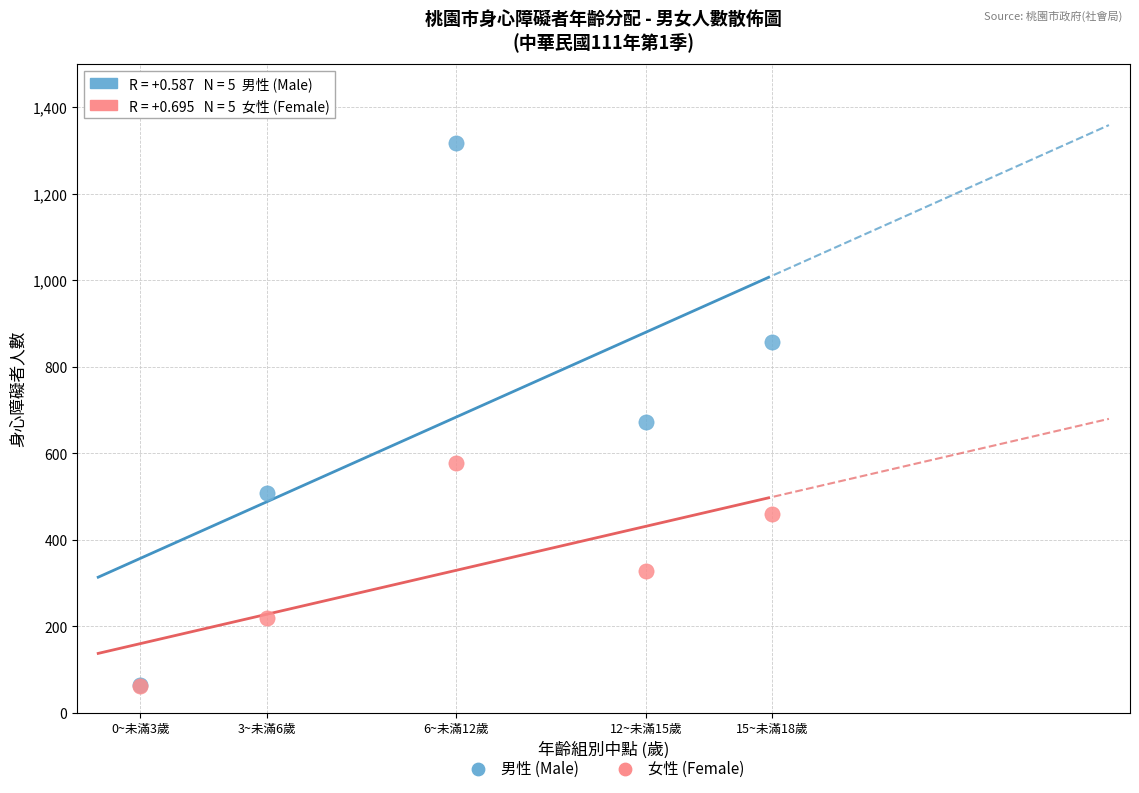

Across all series, what Y value is closest to 689?

671